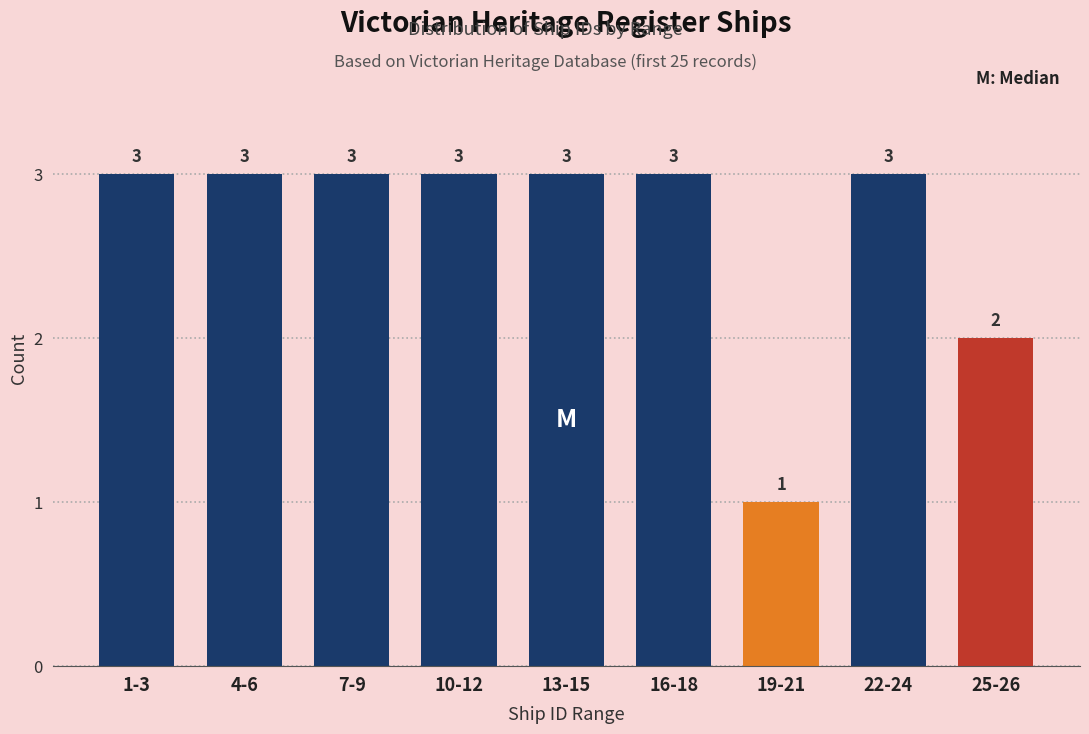

Reading left to right, extract all data points from this chart.

3	3	3	3	3	3	1	3	2